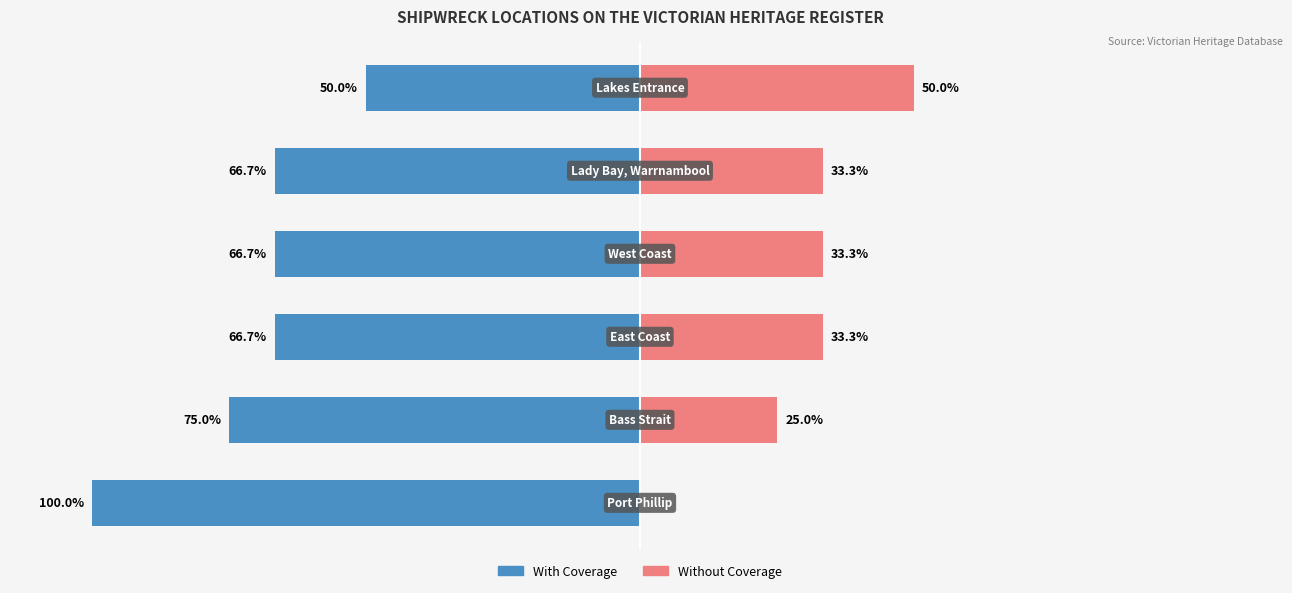

Reading left to right, transcribe all the data shown in this chart.

With Coverage: 0=-100.0	1=-75.0	2=-66.7	3=-66.7	4=-66.7	5=-50.0
Without Coverage: 0=0.0	1=25.0	2=33.3	3=33.3	4=33.3	5=50.0